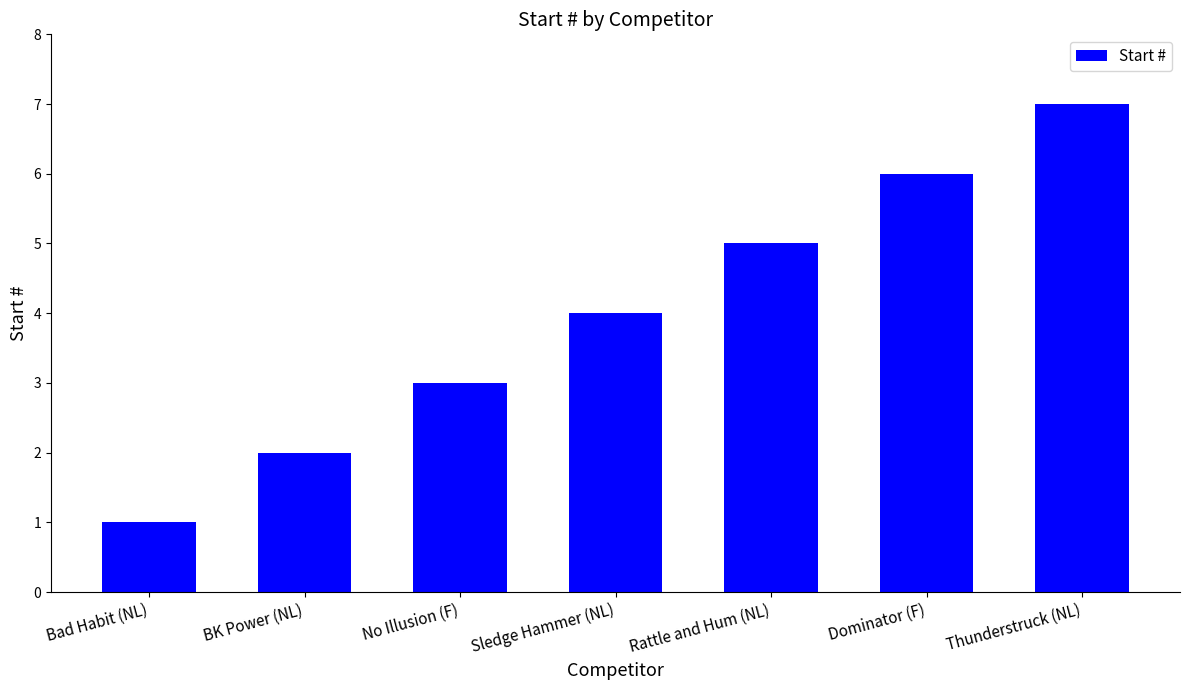

What is the smallest value displayed?

1